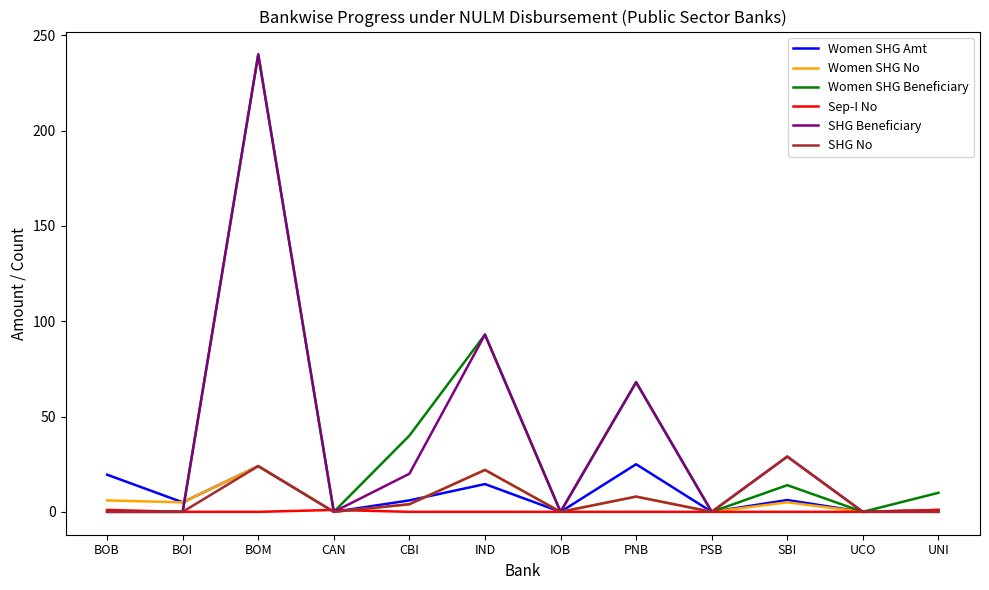

Count the Sep-I No values in the range 0 to 1.

12